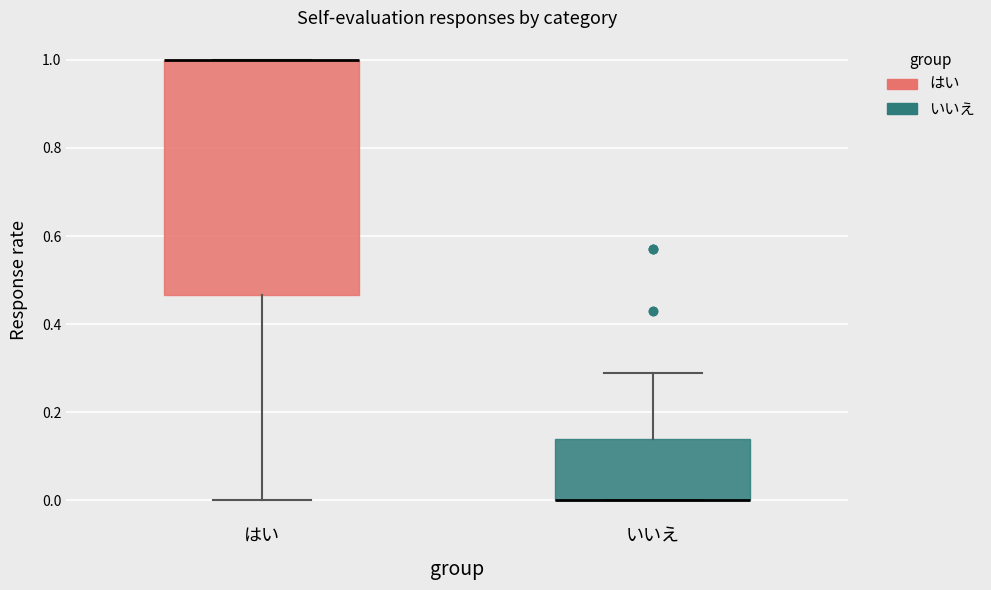

Where is the upper edge of the box for いいえ on the y-axis? The values are not printed on the chart, so give them approximately, as read against the axis.

0.14